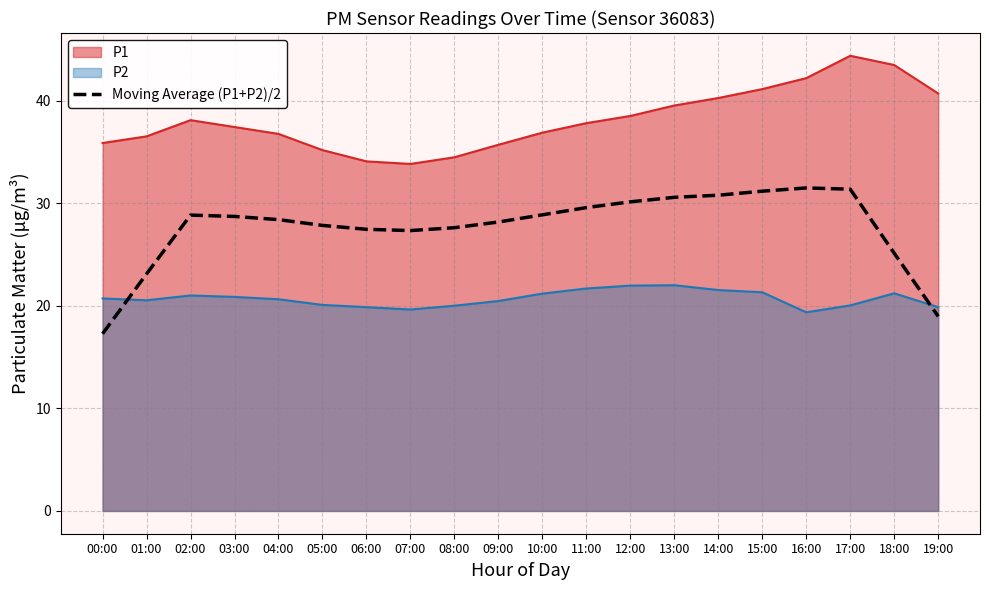

List the labels in order of value, largest first.

16:00, 17:00, 15:00, 14:00, 13:00, 12:00, 11:00, 10:00, 02:00, 03:00, 04:00, 09:00, 05:00, 08:00, 06:00, 07:00, 18:00, 01:00, 19:00, 00:00